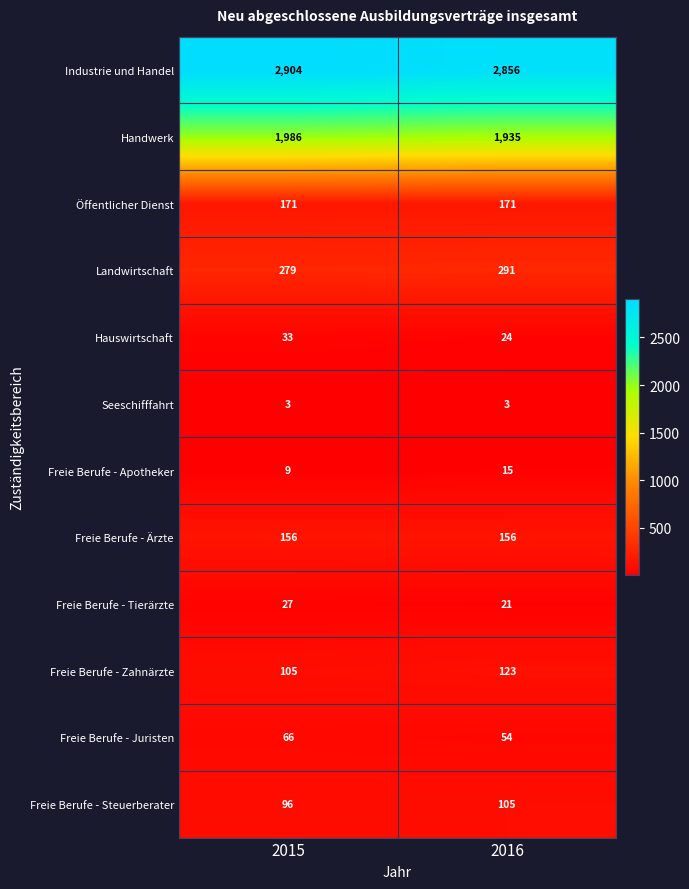

What is the sum of all Freie Berufe - Apotheker values?

24